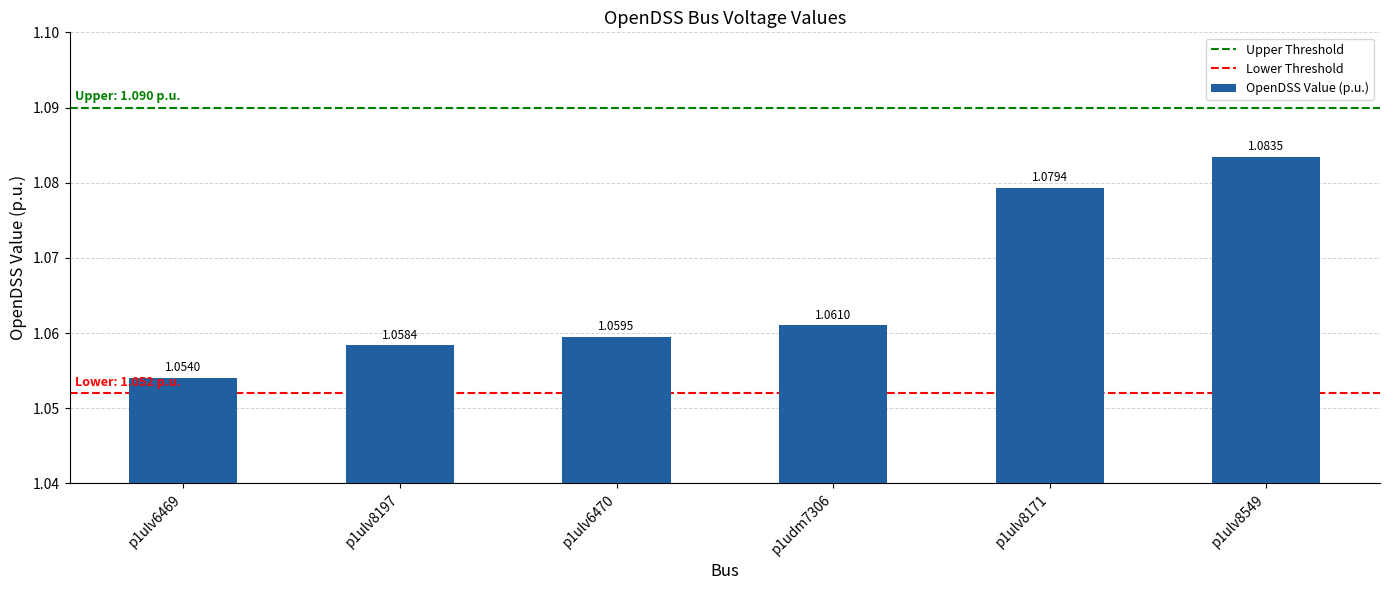

Between p1ulv8171 and p1ulv8549, which is larger?

p1ulv8549